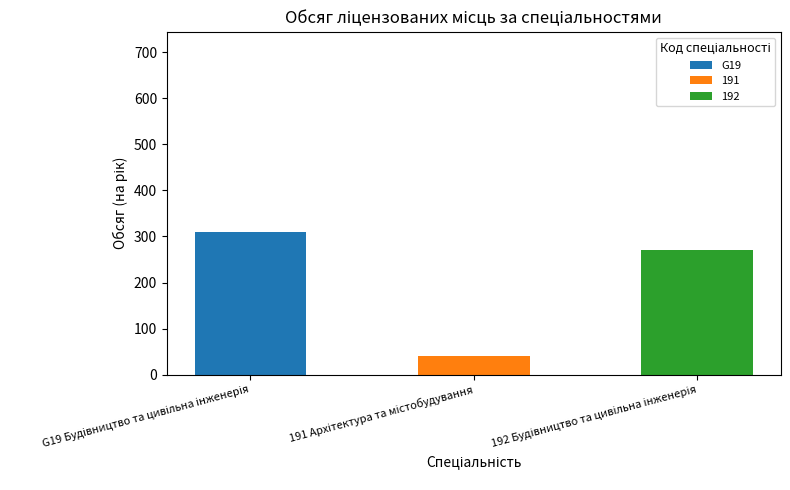

What is the maximum value for G19?

310